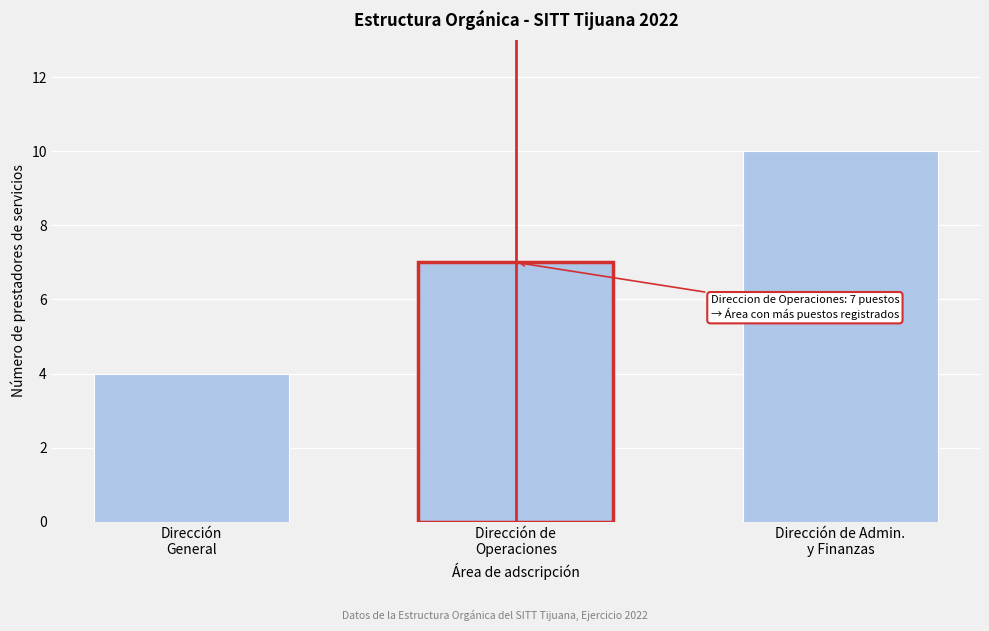

Reading left to right, list all the values displayed in this chart.

4	7	10